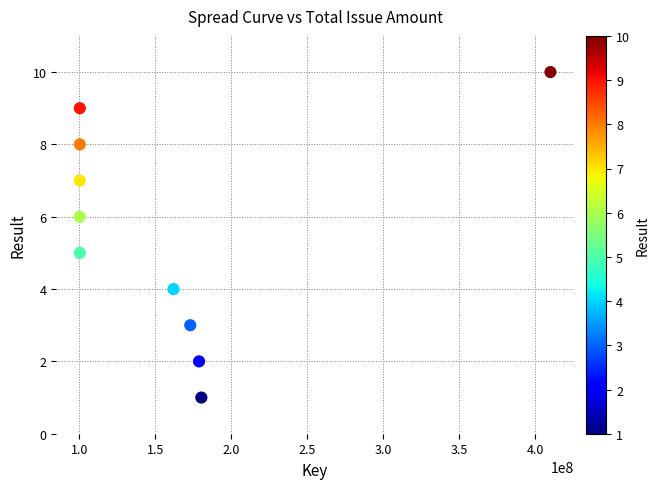

What is the average Y value?

6